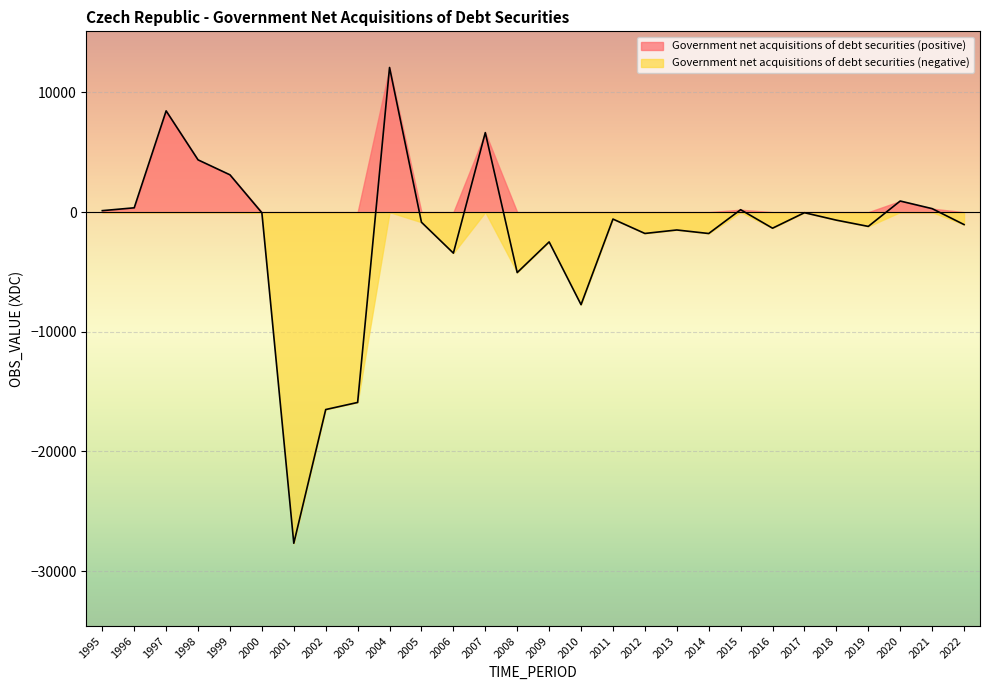

What is the change in value from 2012 to 2017?

+1735